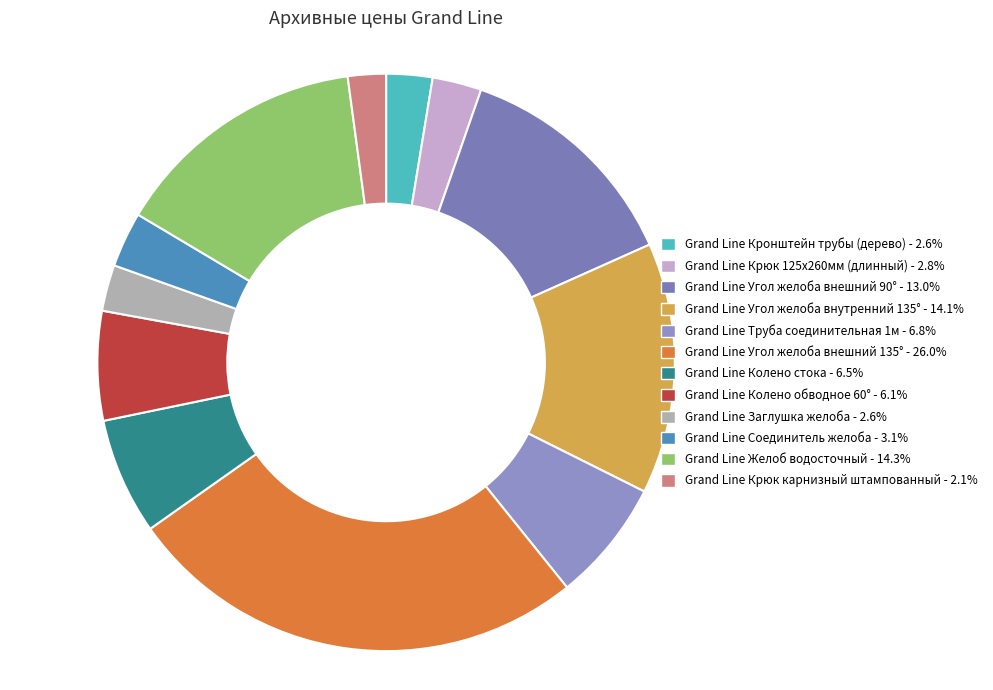

To the nearest percent, what is the average slice percentage?

8%